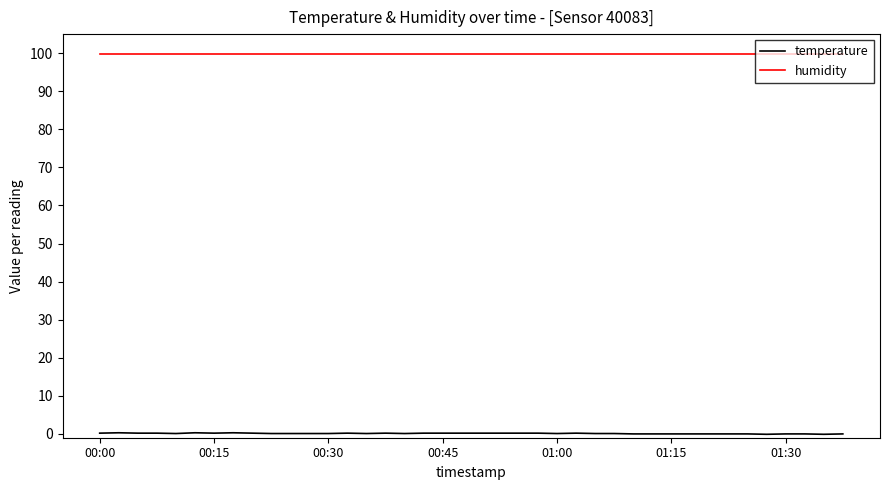

What is the maximum value for temperature?

0.3